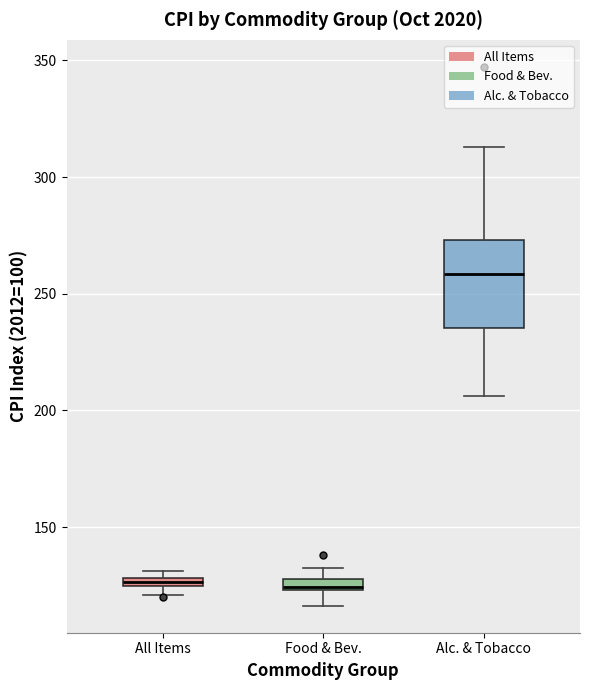

Comparing the boxes themselves (not the whiskers), which one is the tallest?

Alc. & Tobacco